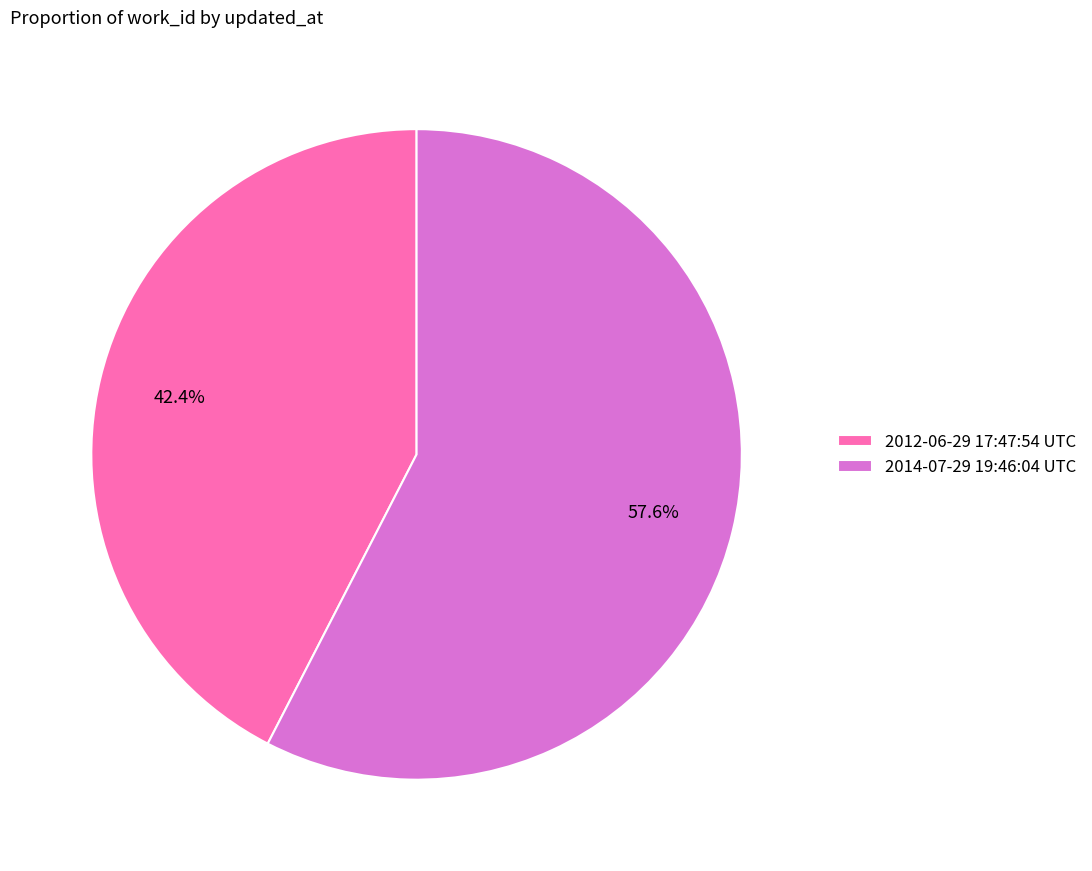

To the nearest percent, what portion does 2012-06-29 17:47:54 UTC represent?

42%